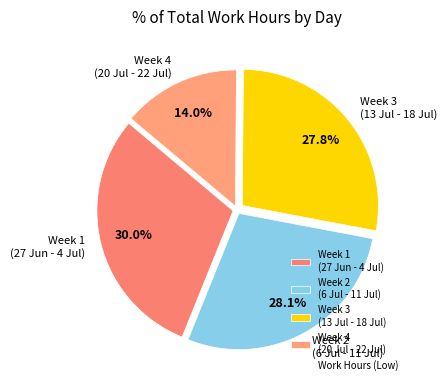

Does any single category account for the majority?

No